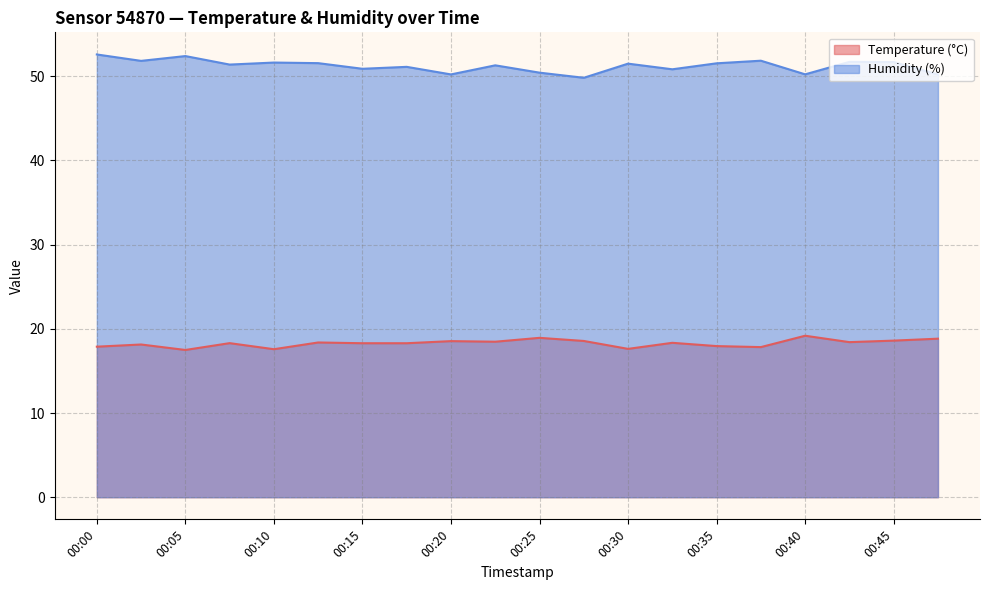

What value does the Humidity (%) series have at 00:05?

52.4